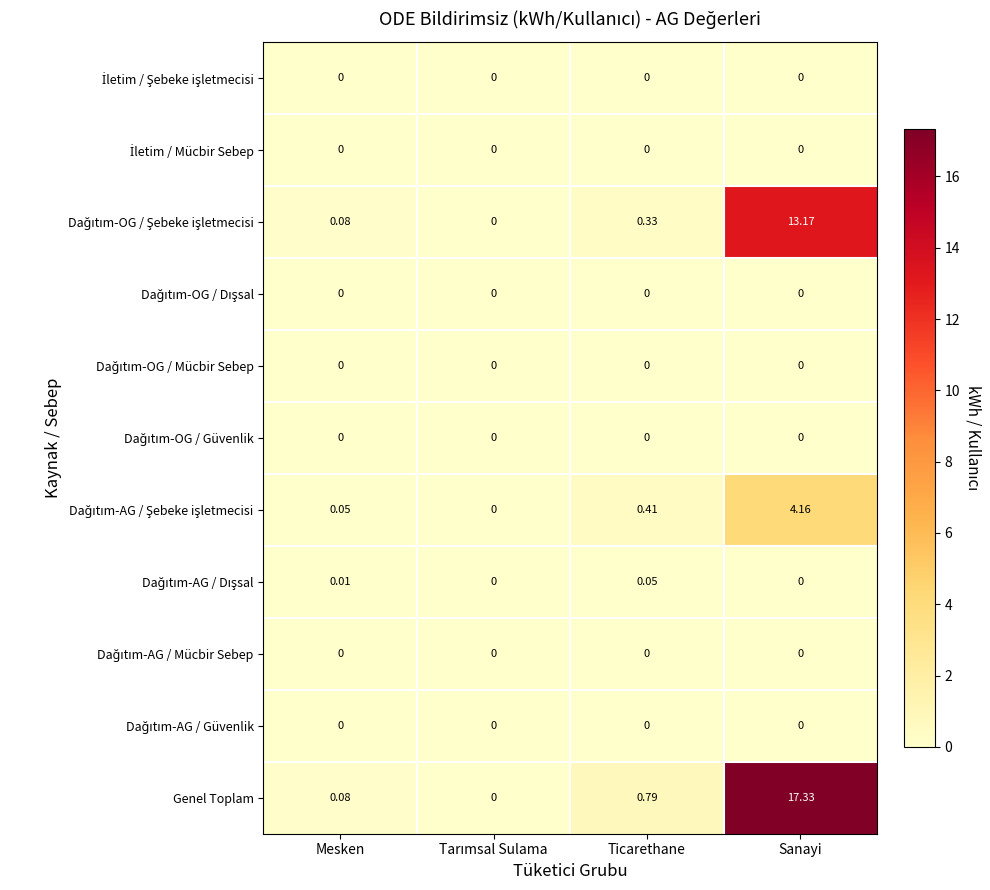

Which series has the largest range (max minus min)?

Genel Toplam